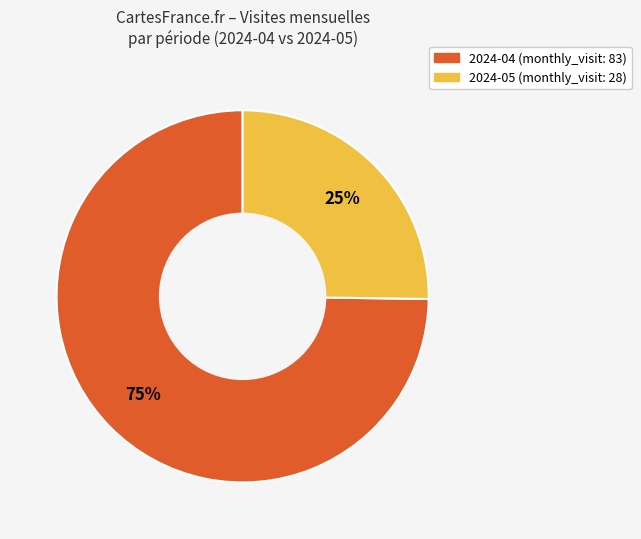

To the nearest percent, what is the average slice percentage?

50%